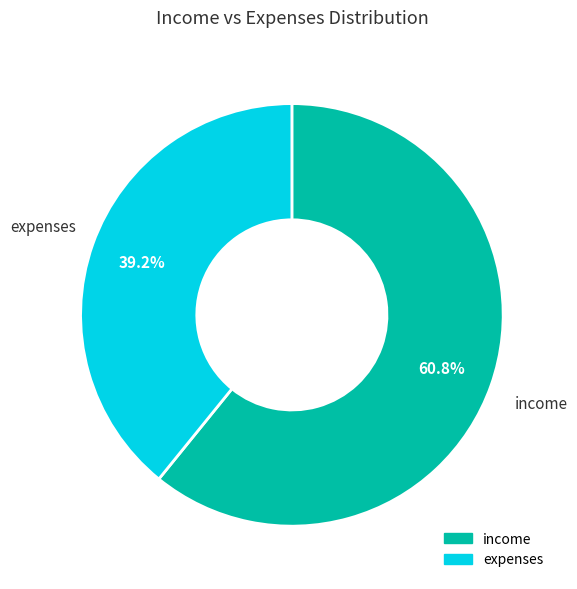

Count the number of slices in the pie.

2